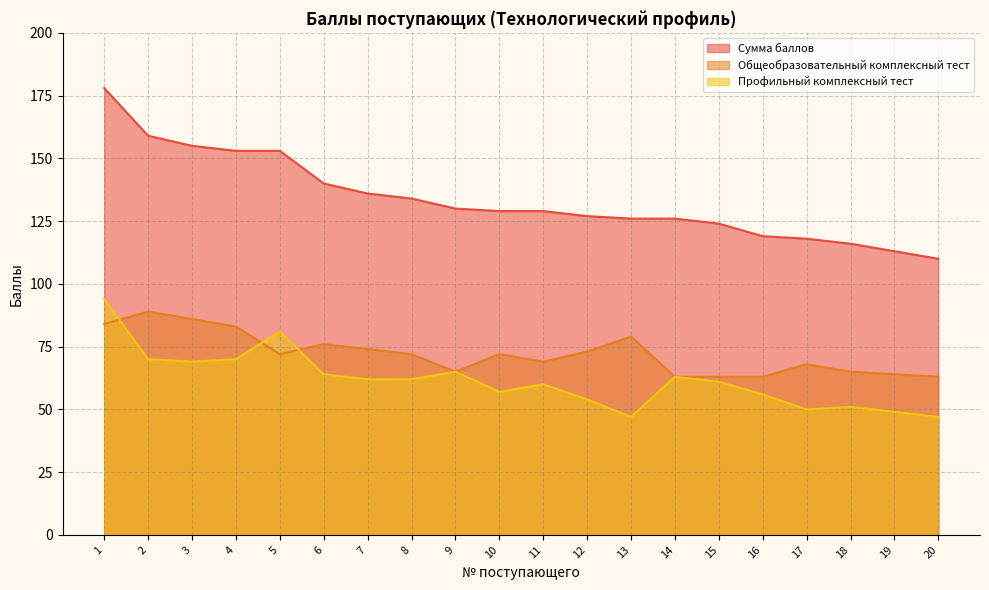

The value of Профильный комплексный тест at 15 is 107. True or false?

False